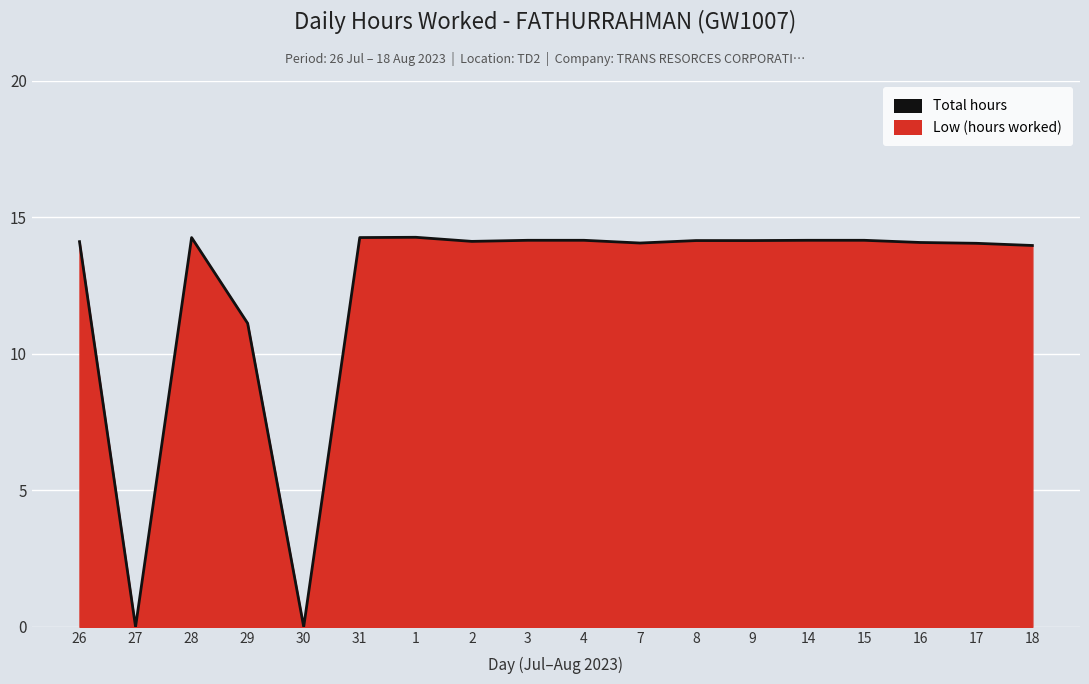

What is the label of the 9th point from the right?

4